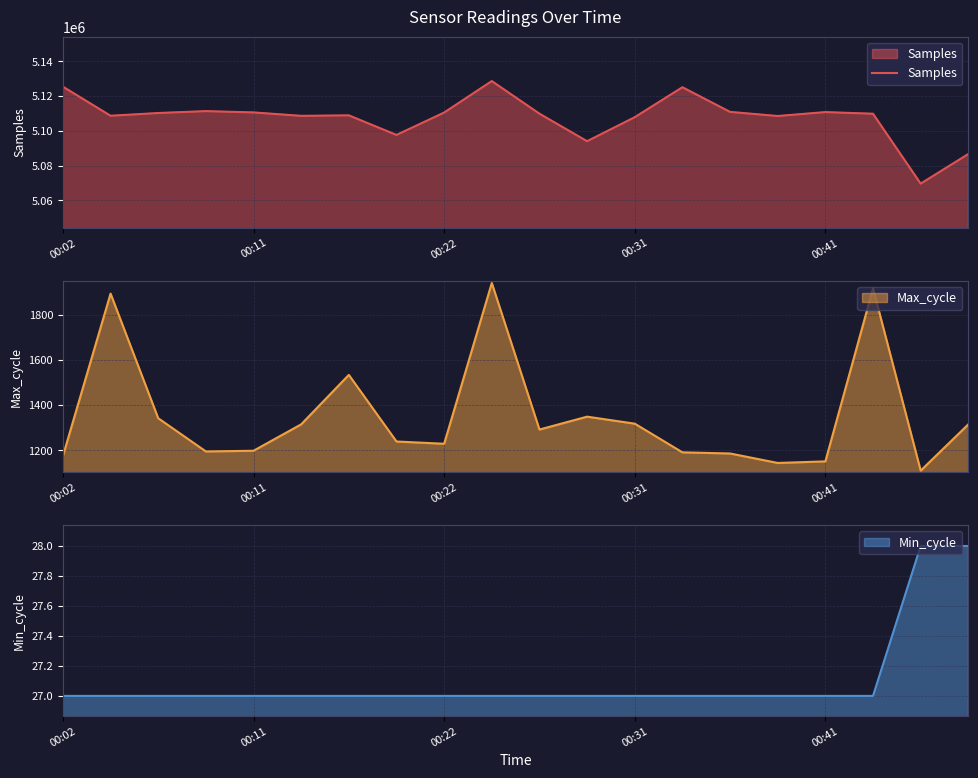

Does the chart display data point markers on the line(s)?

No